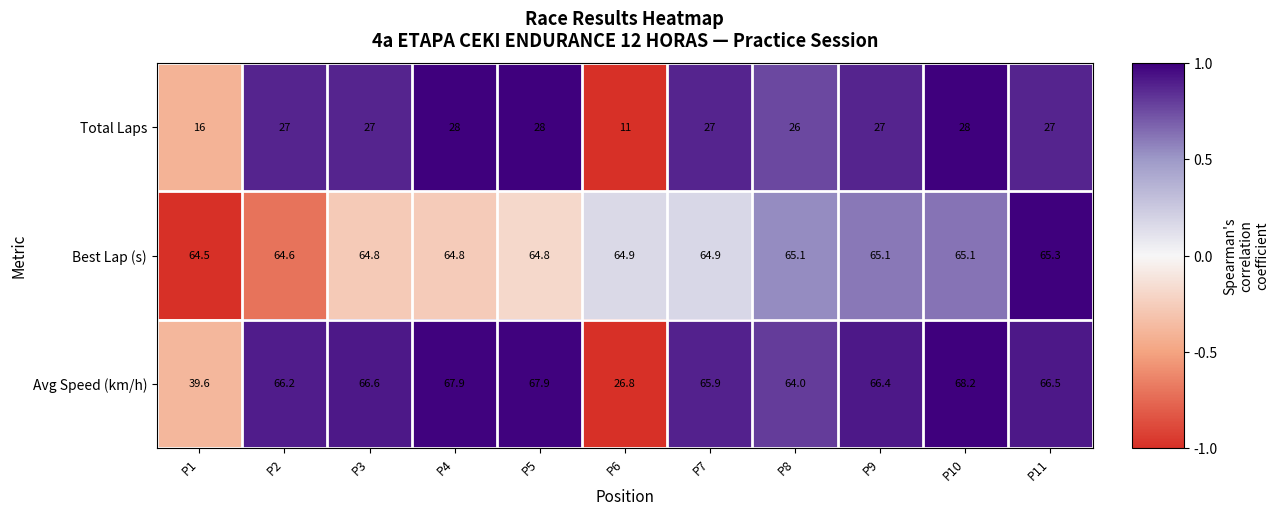

What is the highest value of the Best Lap (s) series?

65.3